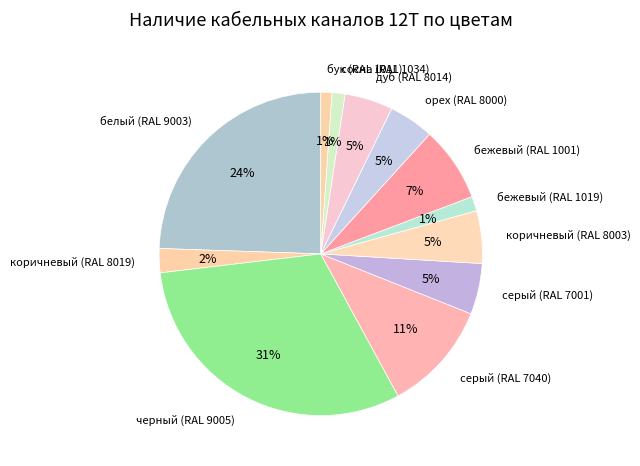

Is бежевый (RAL 1001) the majority of the pie?

No